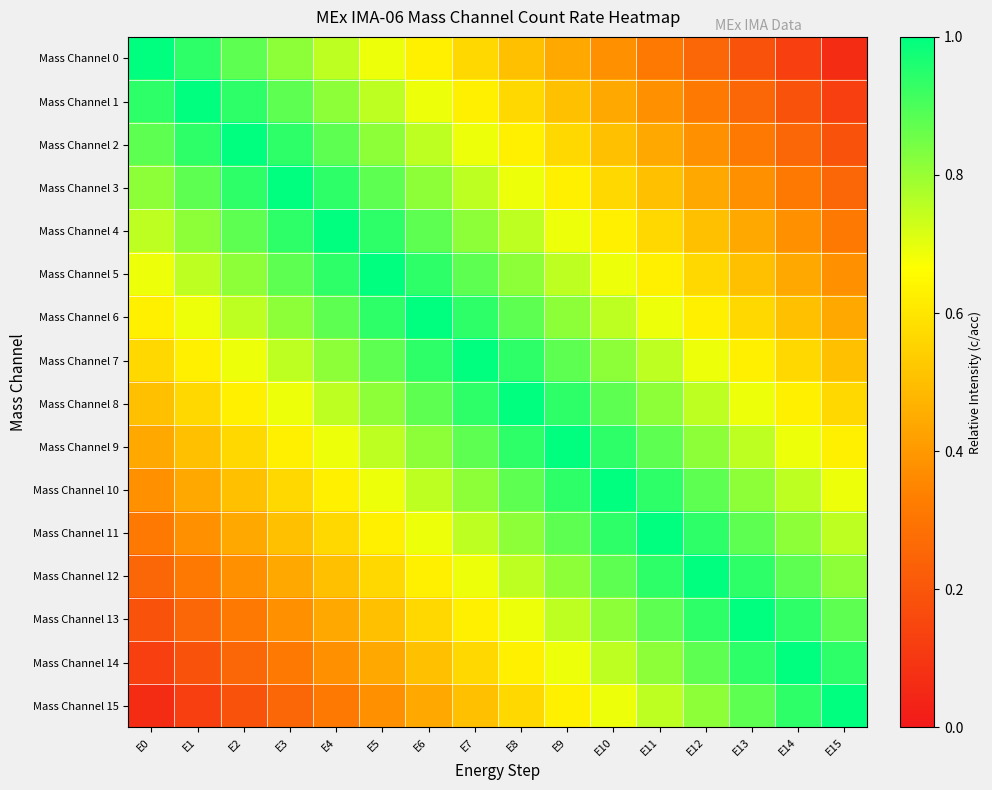

Reading left to right, list all the values displayed in this chart.

Mass Channel 0: E0=1.0	E1=0.9	E2=0.9	E3=0.8	E4=0.8	E5=0.7	E6=0.6	E7=0.6	E8=0.5	E9=0.4	E10=0.4	E11=0.3	E12=0.2	E13=0.2	E14=0.1	E15=0.1
Mass Channel 1: E0=0.9	E1=1.0	E2=0.9	E3=0.9	E4=0.8	E5=0.8	E6=0.7	E7=0.6	E8=0.6	E9=0.5	E10=0.4	E11=0.4	E12=0.3	E13=0.2	E14=0.2	E15=0.1
Mass Channel 2: E0=0.9	E1=0.9	E2=1.0	E3=0.9	E4=0.9	E5=0.8	E6=0.8	E7=0.7	E8=0.6	E9=0.6	E10=0.5	E11=0.4	E12=0.4	E13=0.3	E14=0.2	E15=0.2
Mass Channel 3: E0=0.8	E1=0.9	E2=0.9	E3=1.0	E4=0.9	E5=0.9	E6=0.8	E7=0.8	E8=0.7	E9=0.6	E10=0.6	E11=0.5	E12=0.4	E13=0.4	E14=0.3	E15=0.2
Mass Channel 4: E0=0.8	E1=0.8	E2=0.9	E3=0.9	E4=1.0	E5=0.9	E6=0.9	E7=0.8	E8=0.8	E9=0.7	E10=0.6	E11=0.6	E12=0.5	E13=0.4	E14=0.4	E15=0.3
Mass Channel 5: E0=0.7	E1=0.8	E2=0.8	E3=0.9	E4=0.9	E5=1.0	E6=0.9	E7=0.9	E8=0.8	E9=0.8	E10=0.7	E11=0.6	E12=0.6	E13=0.5	E14=0.4	E15=0.4
Mass Channel 6: E0=0.6	E1=0.7	E2=0.8	E3=0.8	E4=0.9	E5=0.9	E6=1.0	E7=0.9	E8=0.9	E9=0.8	E10=0.8	E11=0.7	E12=0.6	E13=0.6	E14=0.5	E15=0.4
Mass Channel 7: E0=0.6	E1=0.6	E2=0.7	E3=0.8	E4=0.8	E5=0.9	E6=0.9	E7=1.0	E8=0.9	E9=0.9	E10=0.8	E11=0.8	E12=0.7	E13=0.6	E14=0.6	E15=0.5
Mass Channel 8: E0=0.5	E1=0.6	E2=0.6	E3=0.7	E4=0.8	E5=0.8	E6=0.9	E7=0.9	E8=1.0	E9=0.9	E10=0.9	E11=0.8	E12=0.8	E13=0.7	E14=0.6	E15=0.6
Mass Channel 9: E0=0.4	E1=0.5	E2=0.6	E3=0.6	E4=0.7	E5=0.8	E6=0.8	E7=0.9	E8=0.9	E9=1.0	E10=0.9	E11=0.9	E12=0.8	E13=0.8	E14=0.7	E15=0.6
Mass Channel 10: E0=0.4	E1=0.4	E2=0.5	E3=0.6	E4=0.6	E5=0.7	E6=0.8	E7=0.8	E8=0.9	E9=0.9	E10=1.0	E11=0.9	E12=0.9	E13=0.8	E14=0.8	E15=0.7
Mass Channel 11: E0=0.3	E1=0.4	E2=0.4	E3=0.5	E4=0.6	E5=0.6	E6=0.7	E7=0.8	E8=0.8	E9=0.9	E10=0.9	E11=1.0	E12=0.9	E13=0.9	E14=0.8	E15=0.8
Mass Channel 12: E0=0.2	E1=0.3	E2=0.4	E3=0.4	E4=0.5	E5=0.6	E6=0.6	E7=0.7	E8=0.8	E9=0.8	E10=0.9	E11=0.9	E12=1.0	E13=0.9	E14=0.9	E15=0.8
Mass Channel 13: E0=0.2	E1=0.2	E2=0.3	E3=0.4	E4=0.4	E5=0.5	E6=0.6	E7=0.6	E8=0.7	E9=0.8	E10=0.8	E11=0.9	E12=0.9	E13=1.0	E14=0.9	E15=0.9
Mass Channel 14: E0=0.1	E1=0.2	E2=0.2	E3=0.3	E4=0.4	E5=0.4	E6=0.5	E7=0.6	E8=0.6	E9=0.7	E10=0.8	E11=0.8	E12=0.9	E13=0.9	E14=1.0	E15=0.9
Mass Channel 15: E0=0.1	E1=0.1	E2=0.2	E3=0.2	E4=0.3	E5=0.4	E6=0.4	E7=0.5	E8=0.6	E9=0.6	E10=0.7	E11=0.8	E12=0.8	E13=0.9	E14=0.9	E15=1.0